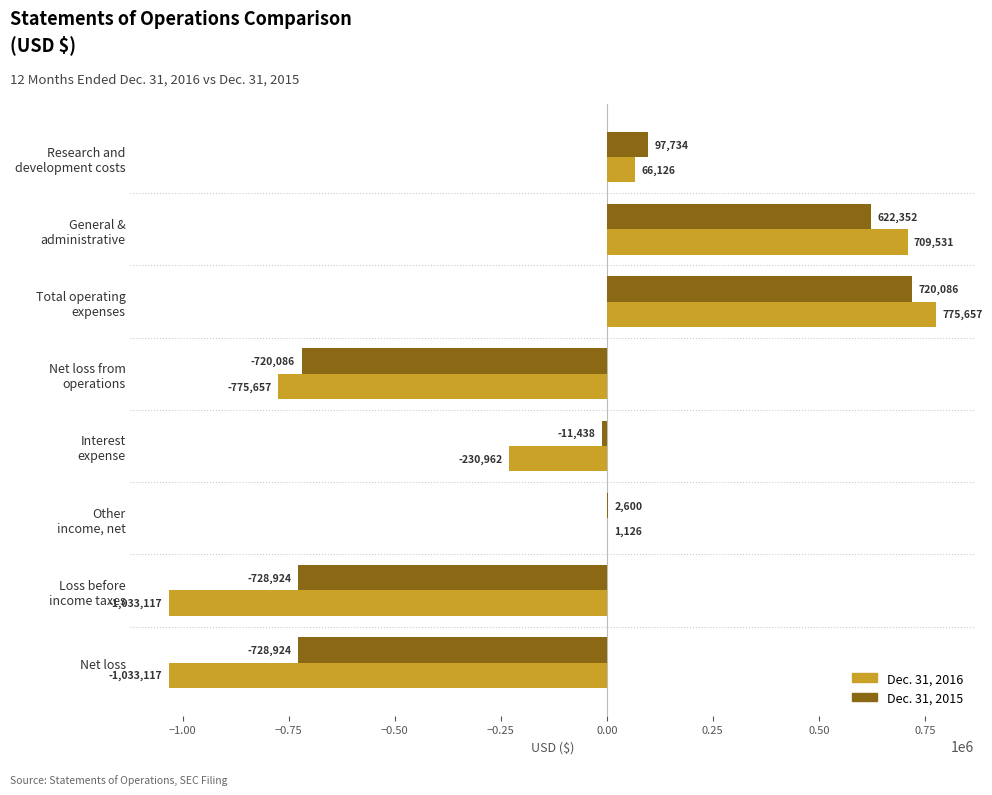

Which series has the largest total across all categories?

Dec. 31, 2015